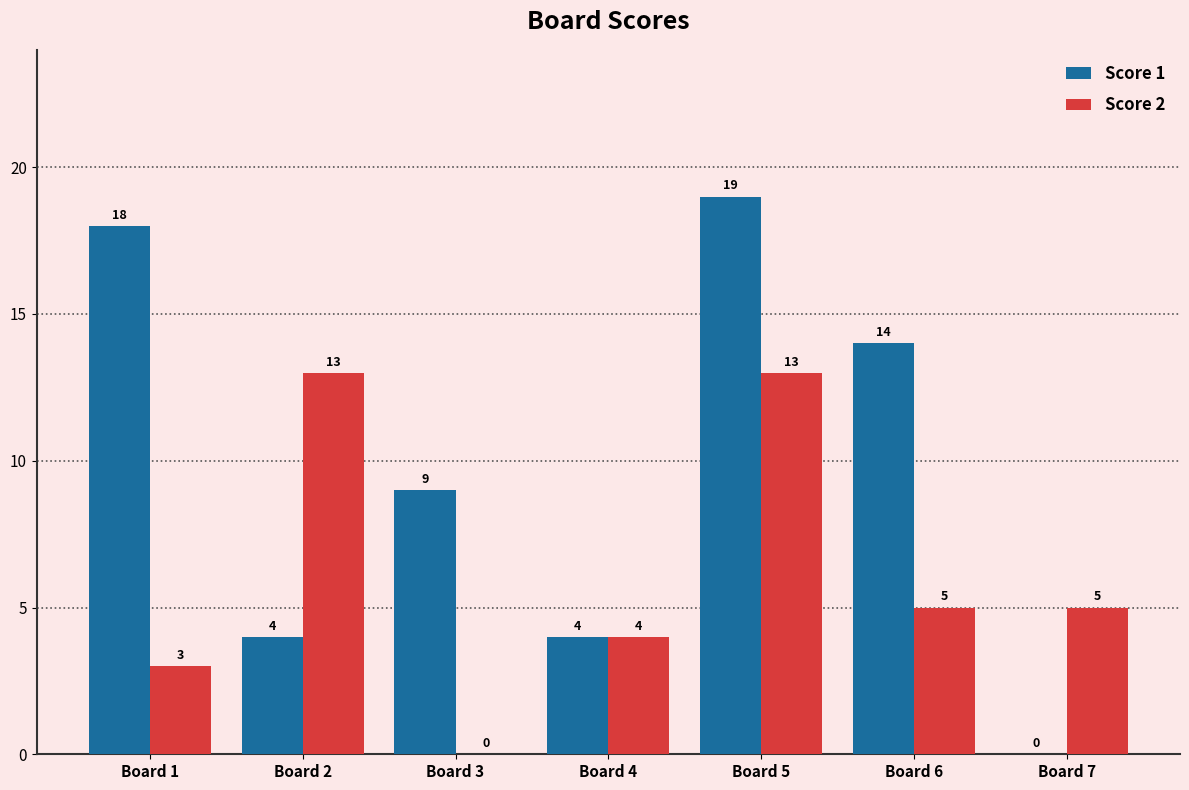

Which series changed the most between Board 1 and Board 3?

Score 1